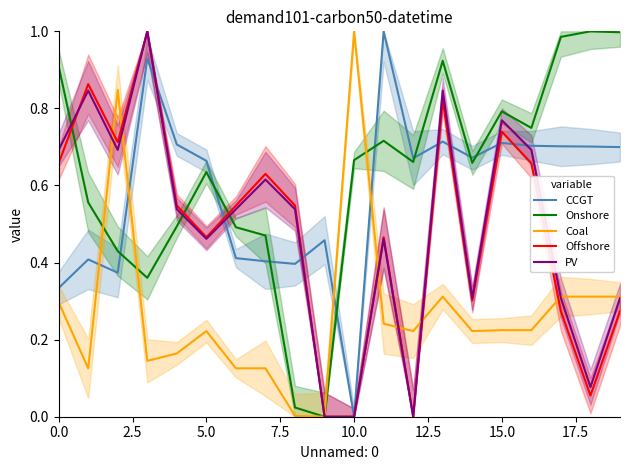

What are all the series names shown in the legend?

CCGT, Onshore, Coal, Offshore, PV